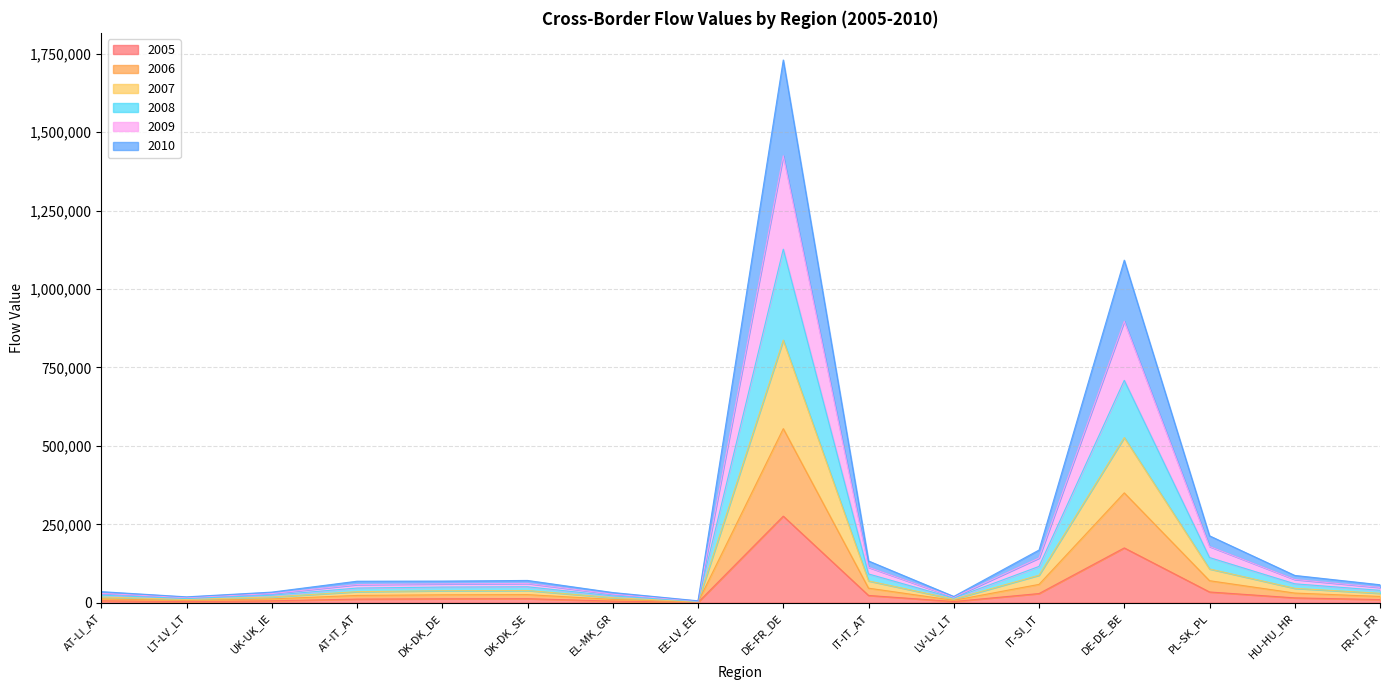

True or false: 2007 and 2010 cross at least once.

False